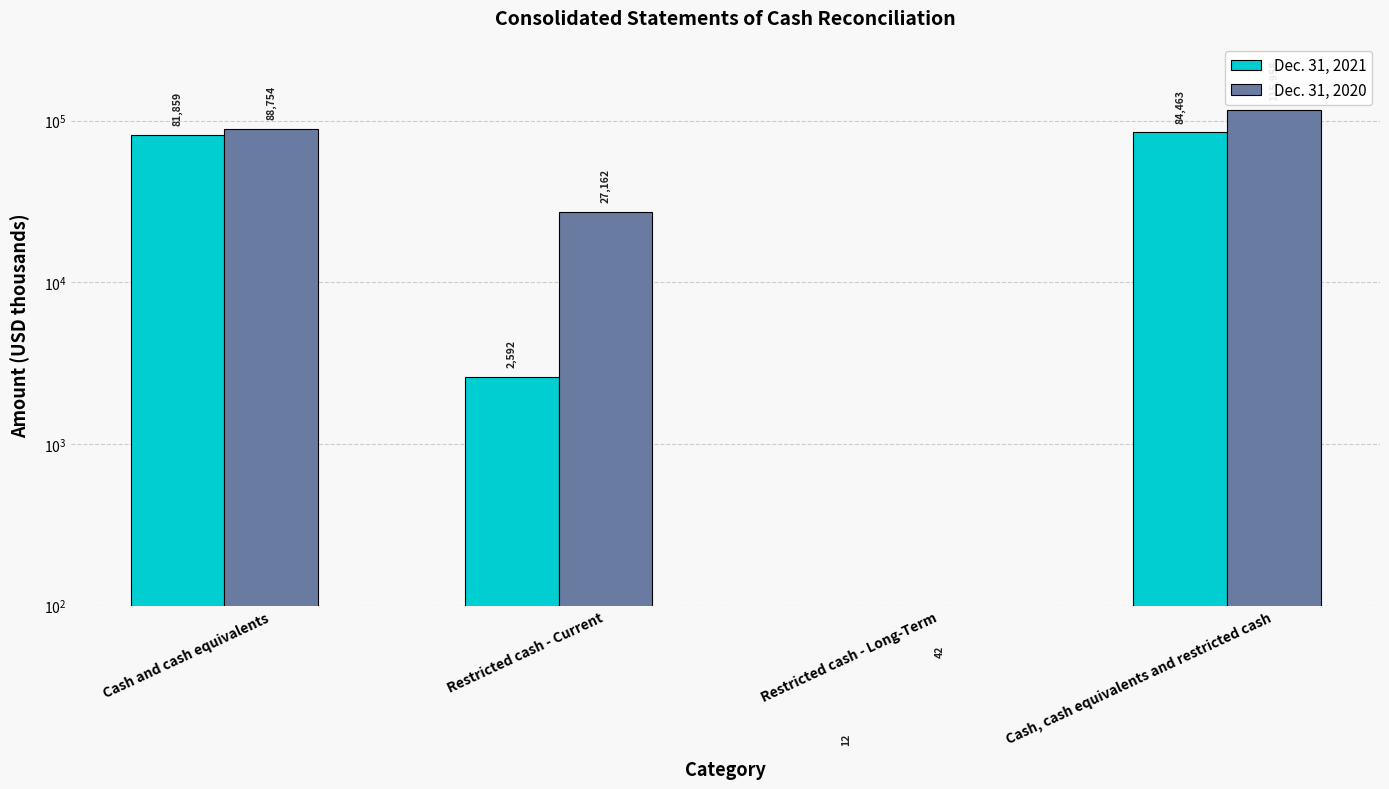

What value does the Dec. 31, 2020 series have at Cash, cash equivalents and restricted cash?

115958